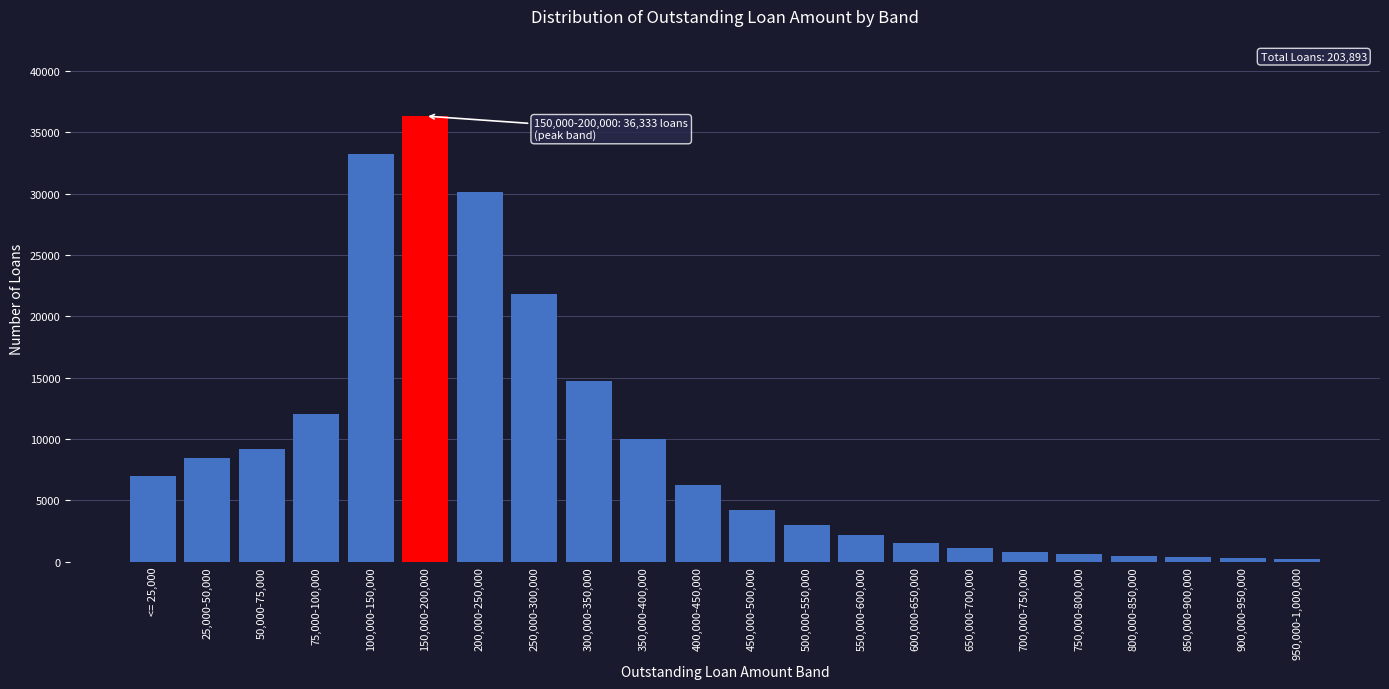

What is the label of the 6th bar from the right?

700,000-750,000